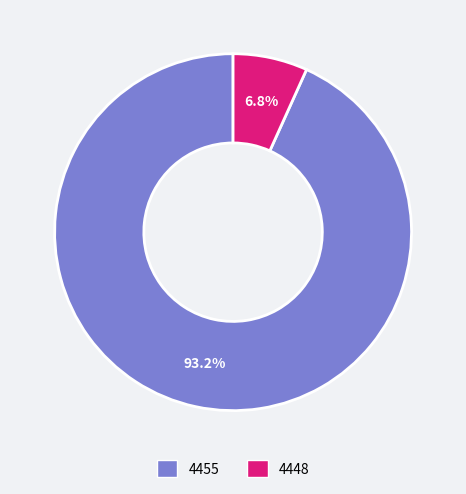

How much of the chart is everything except 4455?

6.8%